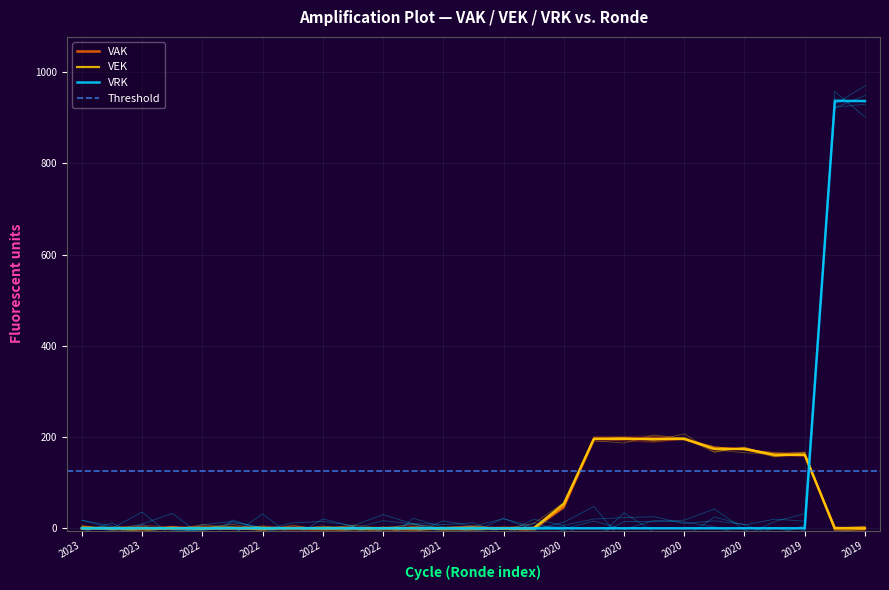

Which series has the widest spread of values?

VRK